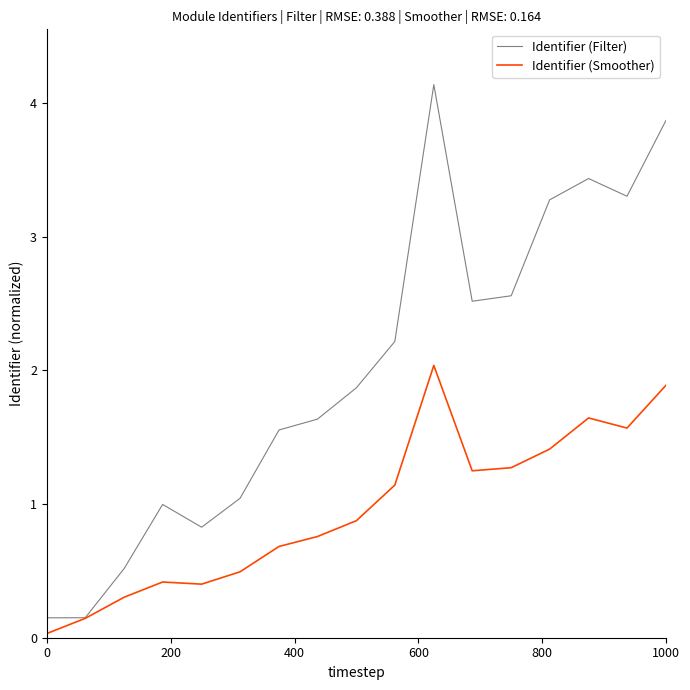

What is the difference between the second highest and second lowest values in the Identifier (Smoother) series?

1.7